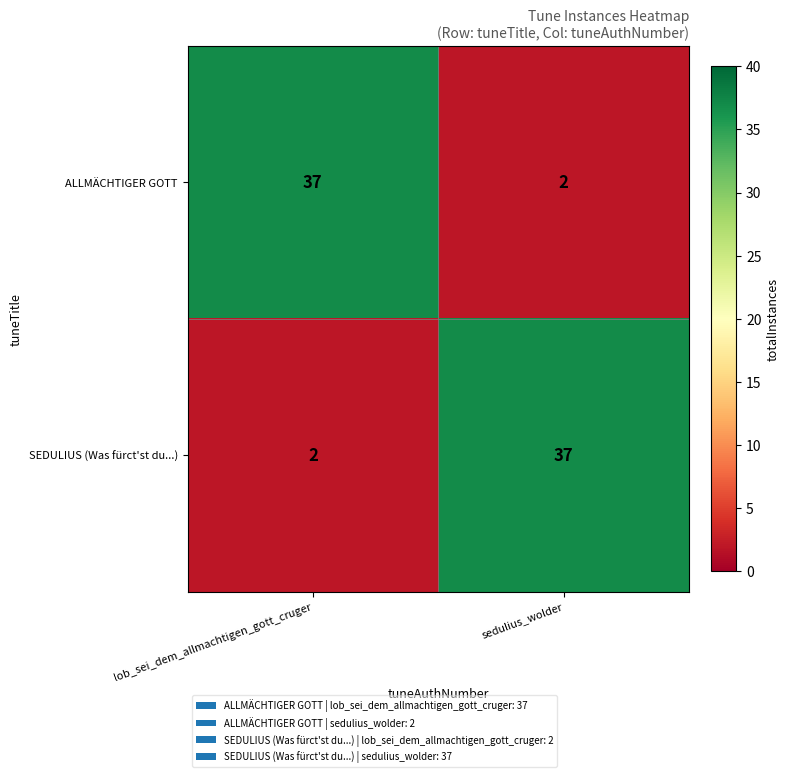

What is the spread (max minus min) of values at lob_sei_dem_allmachtigen_gott_cruger?

35